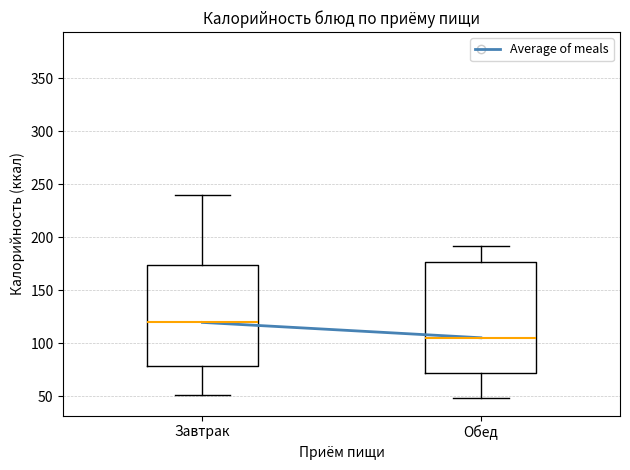

Reading left to right, read every box against the y-axis: the position of its median line, the range the box covers, and the ends of its whiskers. The values are not printed on the chart, so give them approximately, as read against the axis.

Завтрак: median 120, box 80 to 175, whiskers 50 to 240
Обед: median 105, box 70 to 175, whiskers 50 to 190